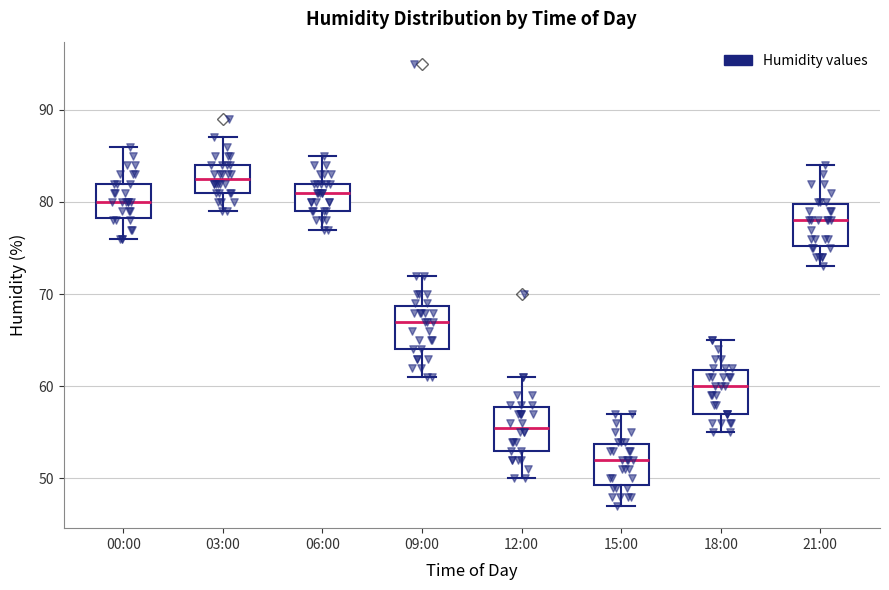

Reading left to right, read every box against the y-axis: the position of its median line, the range the box covers, and the ends of its whiskers. The values are not printed on the chart, so give them approximately, as read against the axis.

00:00: median 80, box 78 to 82, whiskers 76 to 86
03:00: median 83, box 81 to 84, whiskers 79 to 87
06:00: median 81, box 79 to 82, whiskers 77 to 85
09:00: median 67, box 64 to 69, whiskers 61 to 72
12:00: median 56, box 53 to 58, whiskers 50 to 61
15:00: median 52, box 49 to 54, whiskers 47 to 57
18:00: median 60, box 57 to 62, whiskers 55 to 65
21:00: median 78, box 75 to 80, whiskers 73 to 84